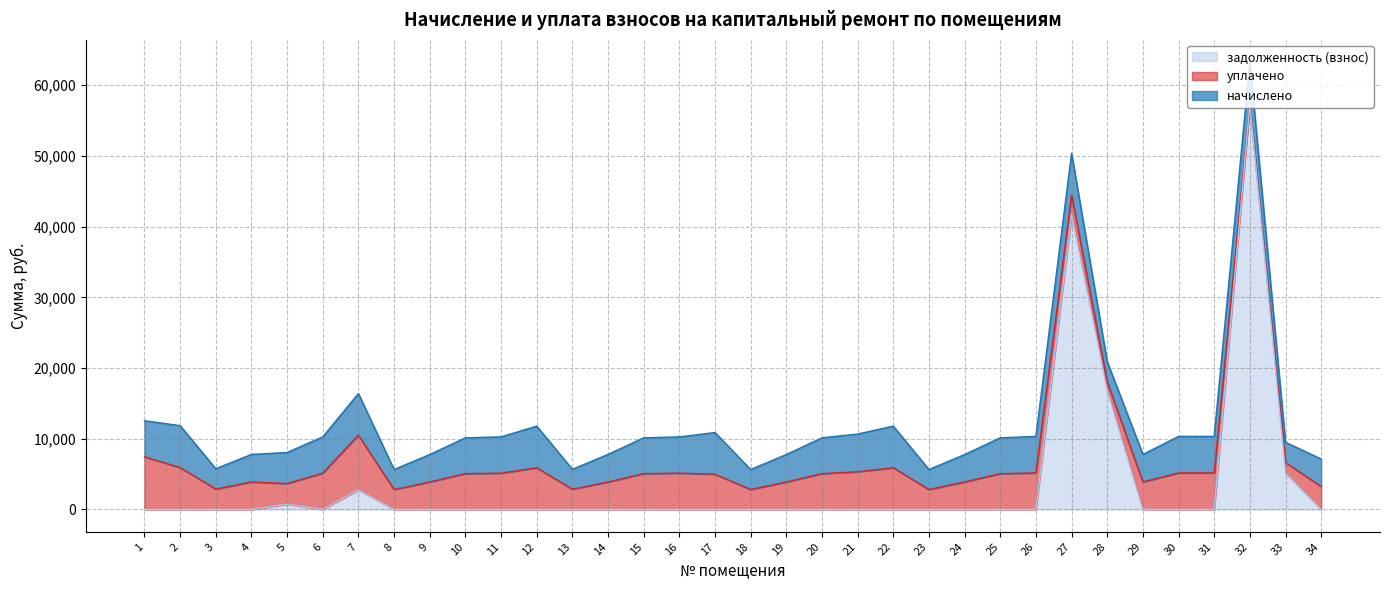

What is the highest value of the задолженность (взнос) series?

57342.1